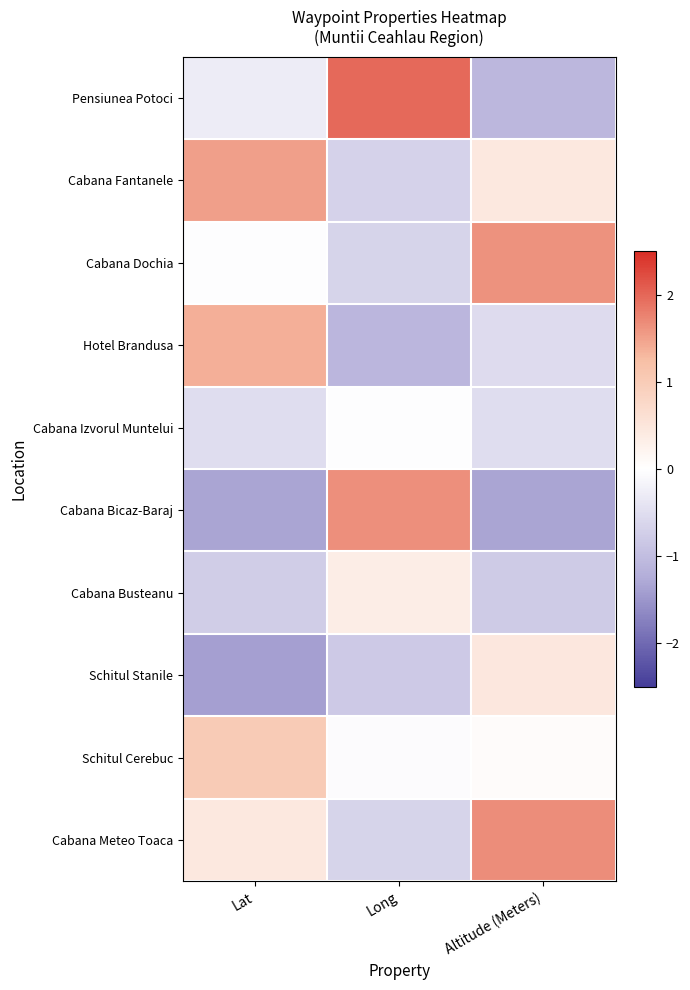

Reading left to right, transcribe all the data shown in this chart.

Pensiunea Potoci: Lat=-0.3	Long=2.0	Altitude (Meters)=-1.1
Cabana Fantanele: Lat=1.5	Long=-0.7	Altitude (Meters)=0.4
Cabana Dochia: Lat=-0.0	Long=-0.7	Altitude (Meters)=1.6
Hotel Brandusa: Lat=1.4	Long=-1.1	Altitude (Meters)=-0.5
Cabana Izvorul Muntelui: Lat=-0.5	Long=-0.0	Altitude (Meters)=-0.5
Cabana Bicaz-Baraj: Lat=-1.3	Long=1.7	Altitude (Meters)=-1.3
Cabana Busteanu: Lat=-0.8	Long=0.3	Altitude (Meters)=-0.8
Schitul Stanile: Lat=-1.4	Long=-0.8	Altitude (Meters)=0.5
Schitul Cerebuc: Lat=1.0	Long=-0.0	Altitude (Meters)=0.1
Cabana Meteo Toaca: Lat=0.4	Long=-0.7	Altitude (Meters)=1.7